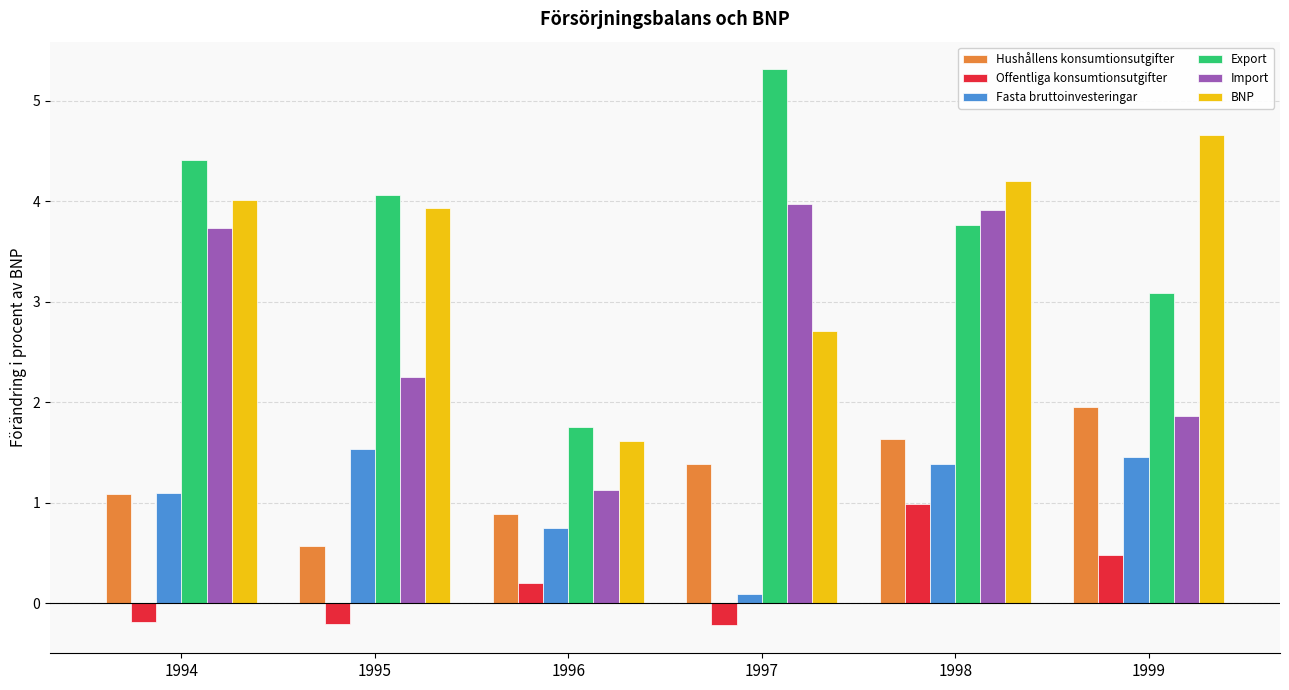

List the series in order of their peak value, lowest first.

Offentliga konsumtionsutgifter, Fasta bruttoinvesteringar, Hushållens konsumtionsutgifter, Import, BNP, Export